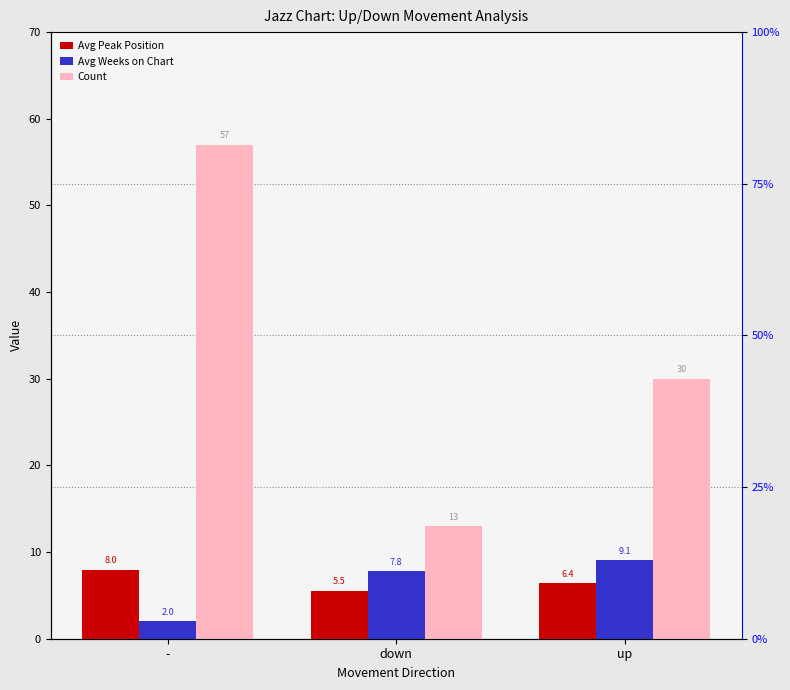

Which series has the largest total across all categories?

Count